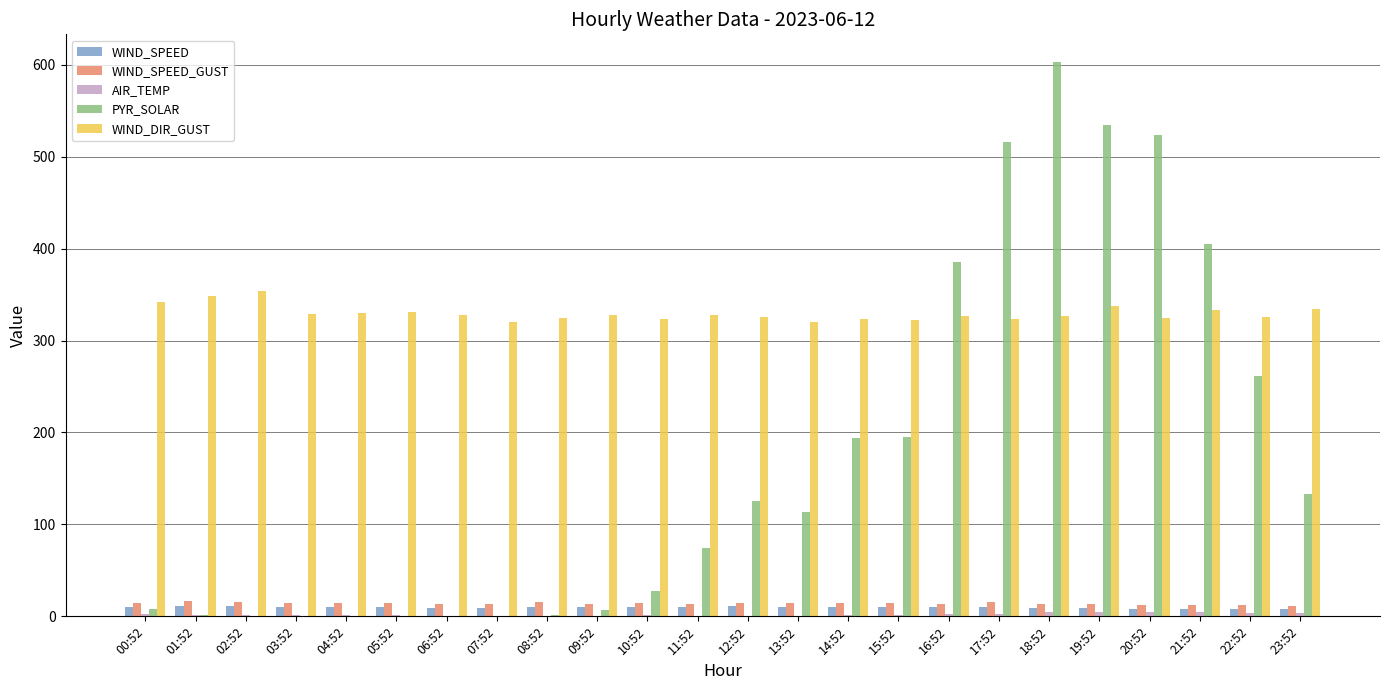

What is the maximum value for WIND_DIR_GUST?

354.0